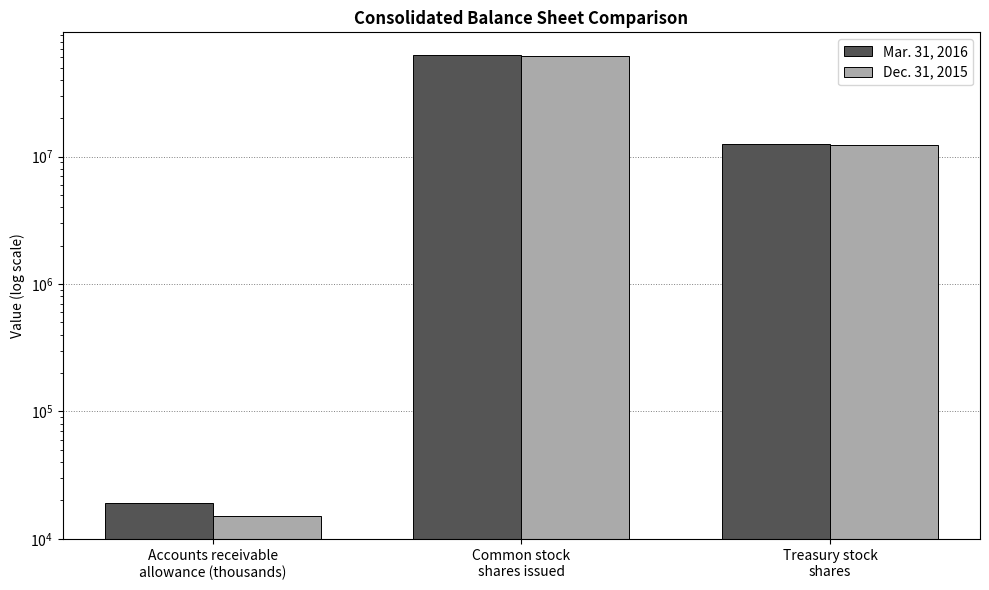

The Dec. 31, 2015 series shows 33833006 at Common stock
shares issued. True or false?

False